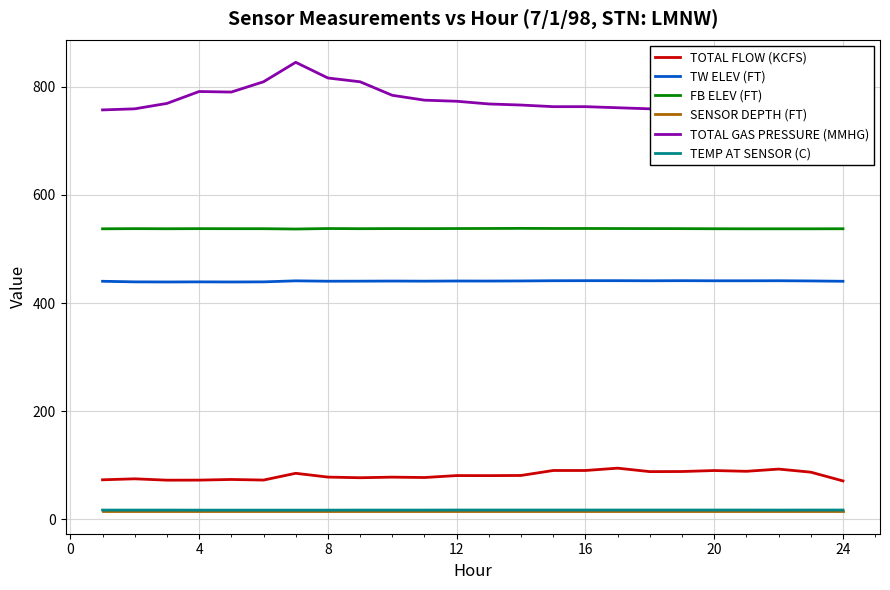

How many data points in TW ELEV (FT) are above 440?

19